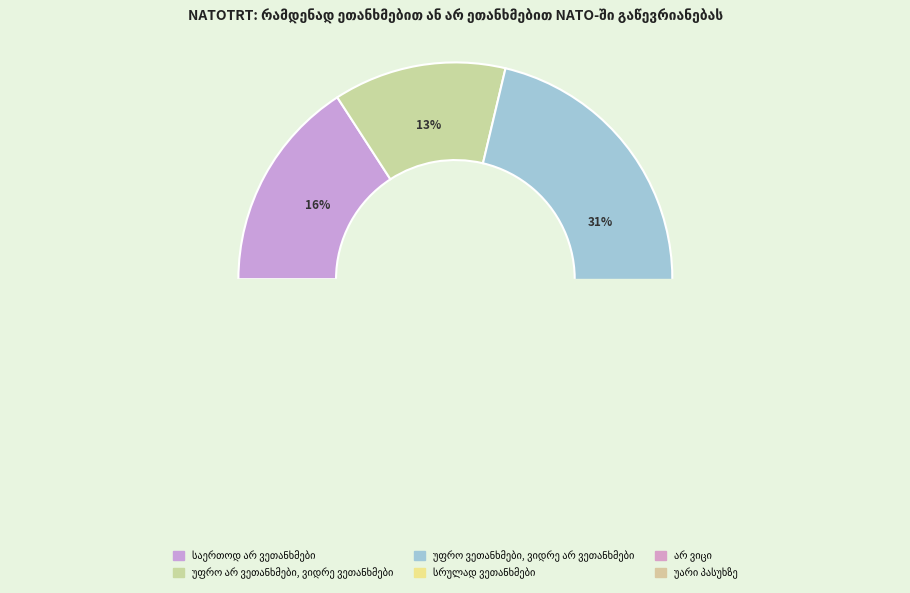

Rank the categories by value from lowest to highest.

უარი პასუხზე, უფრო არ ვეთანხმები, ვიდრე ვეთანხმები, საერთოდ არ ვეთანხმები, სრულად ვეთანხმები, არ ვიცი, უფრო ვეთანხმები, ვიდრე არ ვეთანხმები